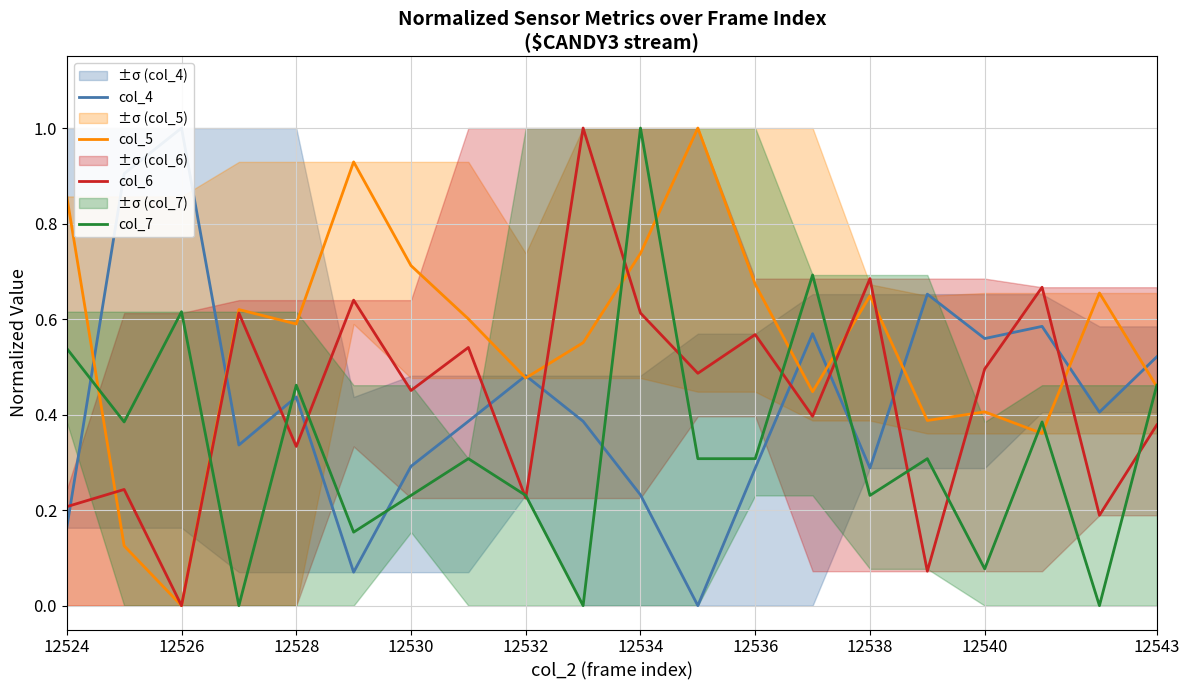

Is it true that col_5 equals 1.1 at 12538?

False